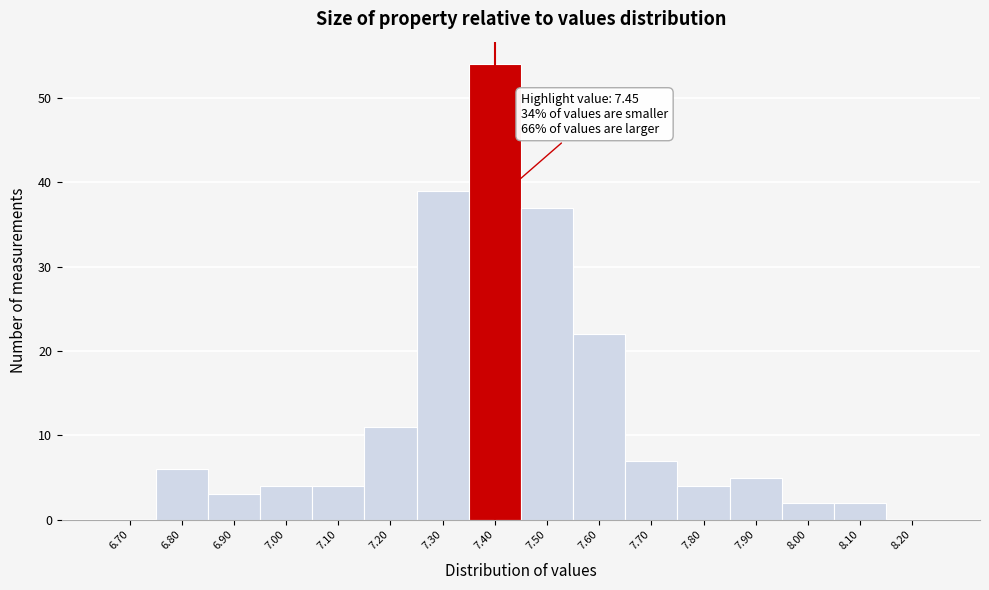

Reading left to right, what are all the values shown in this chart?

6.70=0	6.80=6	6.90=3	7.00=4	7.10=4	7.20=11	7.30=39	7.40=54	7.50=37	7.60=22	7.70=7	7.80=4	7.90=5	8.00=2	8.10=2	8.20=0